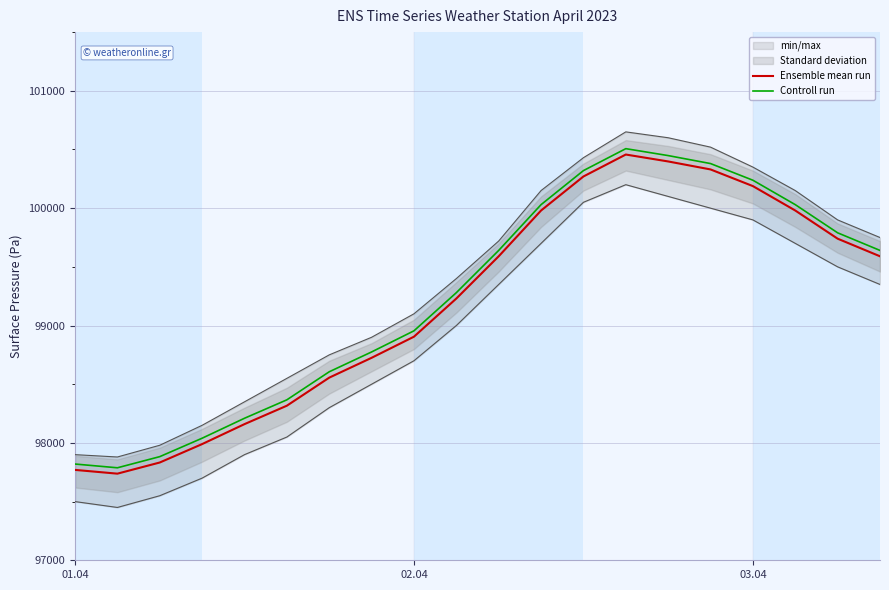

What is the maximum value for Ensemble mean run?

100457